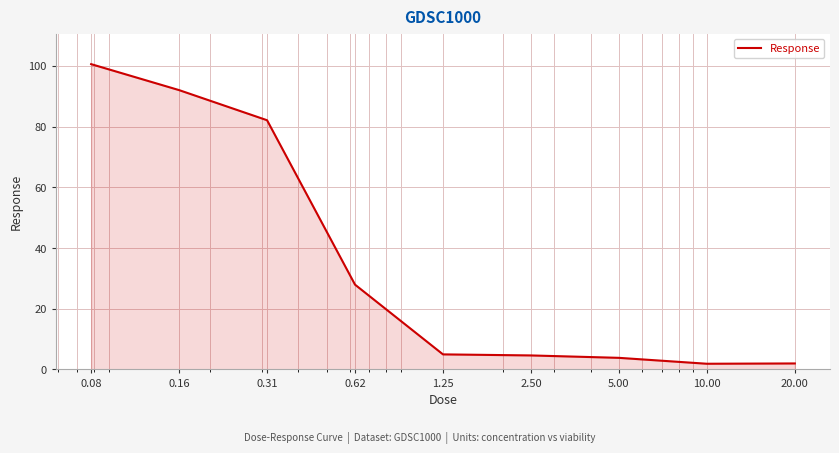

What is the greatest value displayed?

100.6